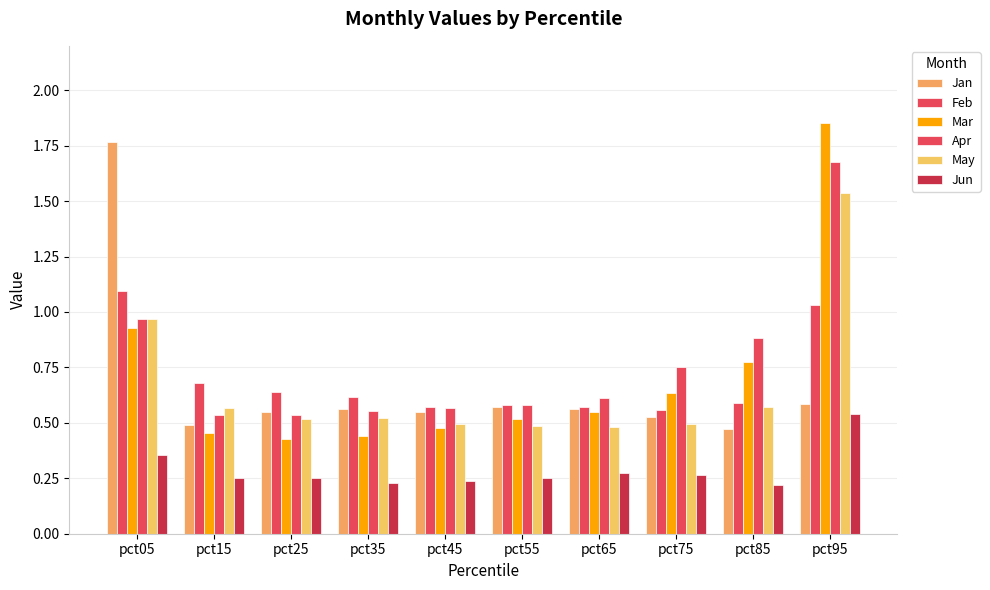

Count the number of categories in the chart.

10